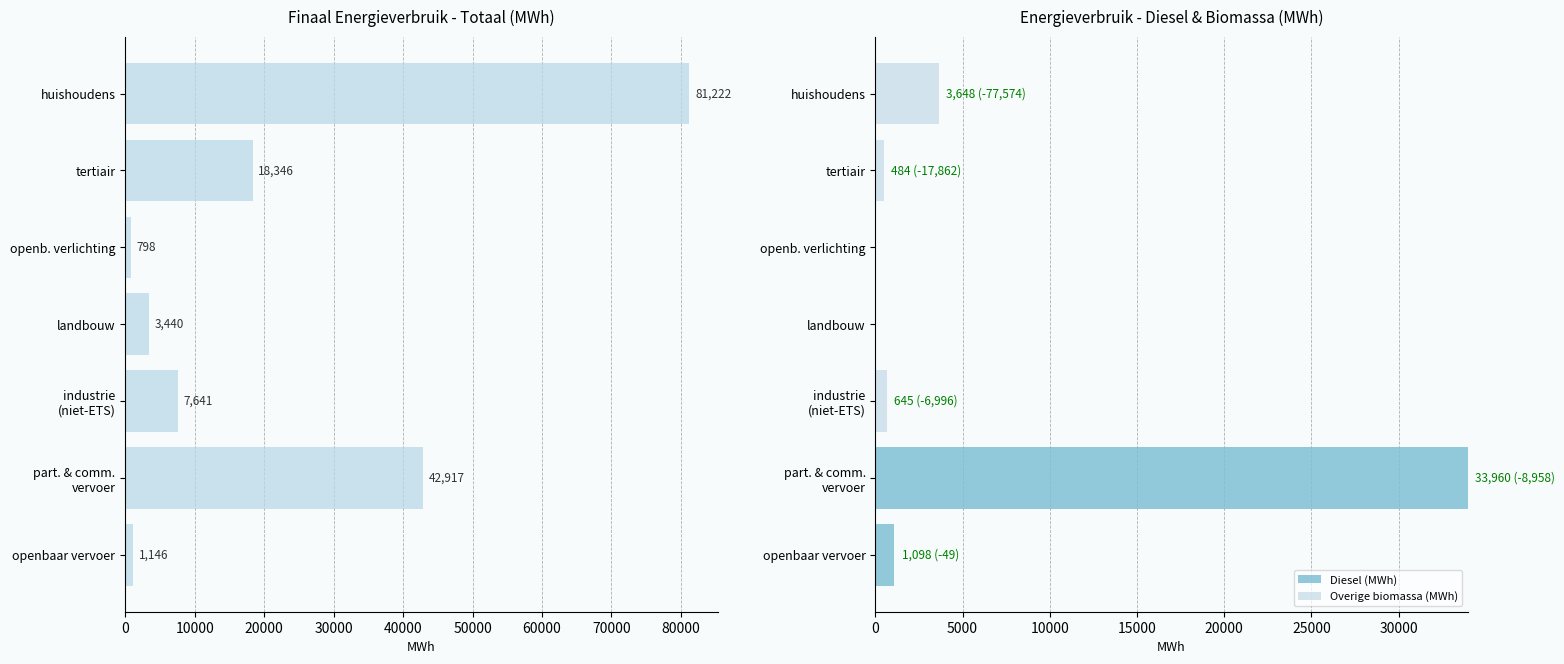

The Diesel (MWh) series shows -23512.5 at 10000. True or false?

False